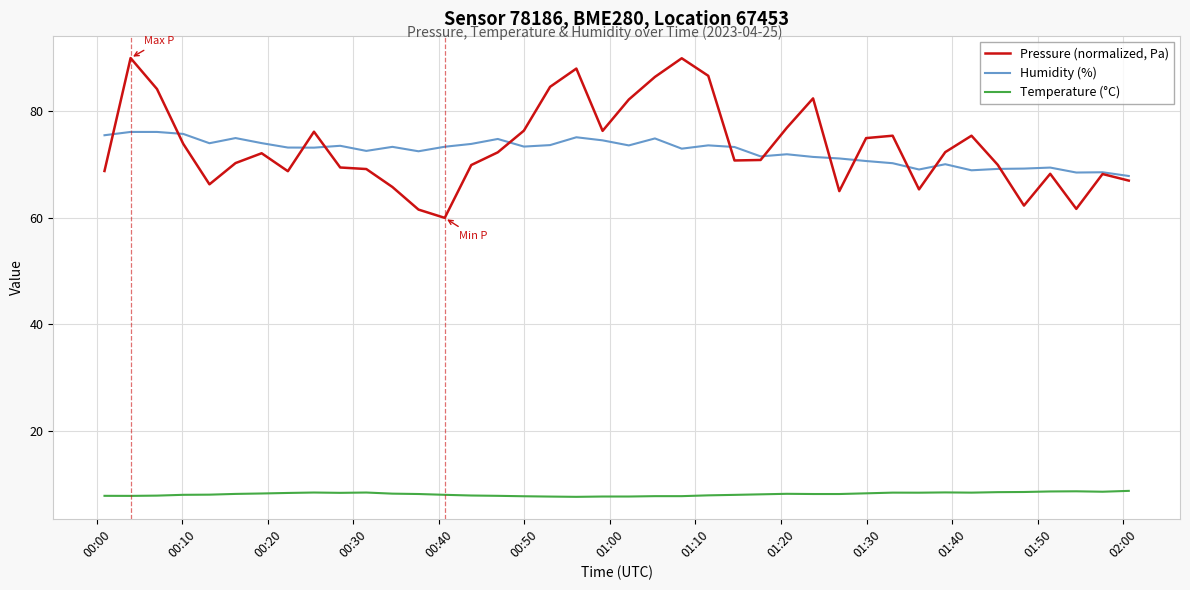

Which series has the widest spread of values?

Pressure (normalized, Pa)